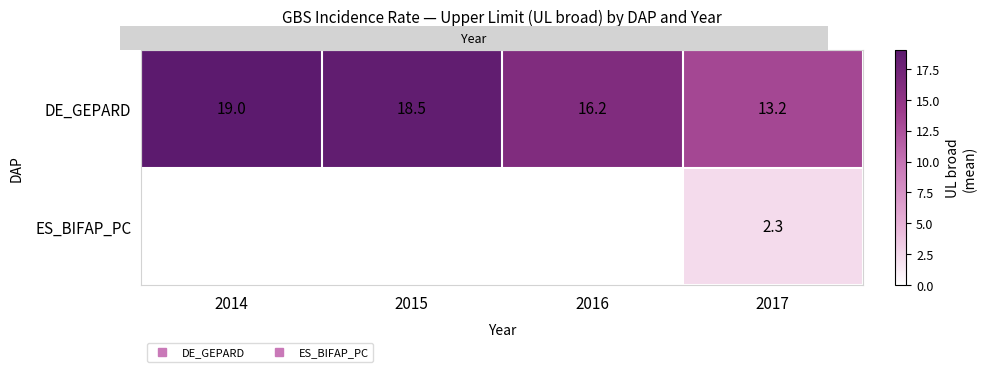

At which label does DE_GEPARD first exceed 18?

2014